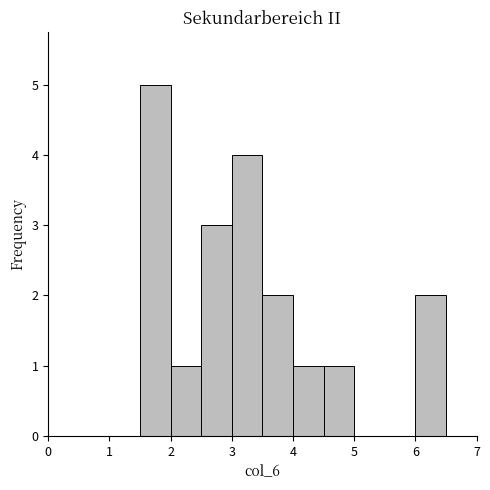

Reading left to right, transcribe this chart: for each bar, give the range it covers on the x-axis and its height. The values are not printed on the chart, so give them approximately, as read against the axis.

0.0 to 0.5: 0
0.5 to 1.0: 0
1.0 to 1.5: 0
1.5 to 2.0: 5
2.0 to 2.5: 1
2.5 to 3.0: 3
3.0 to 3.5: 4
3.5 to 4.0: 2
4.0 to 4.5: 1
4.5 to 5.0: 1
5.0 to 5.5: 0
5.5 to 6.0: 0
6.0 to 6.5: 2
6.5 to 7.0: 0